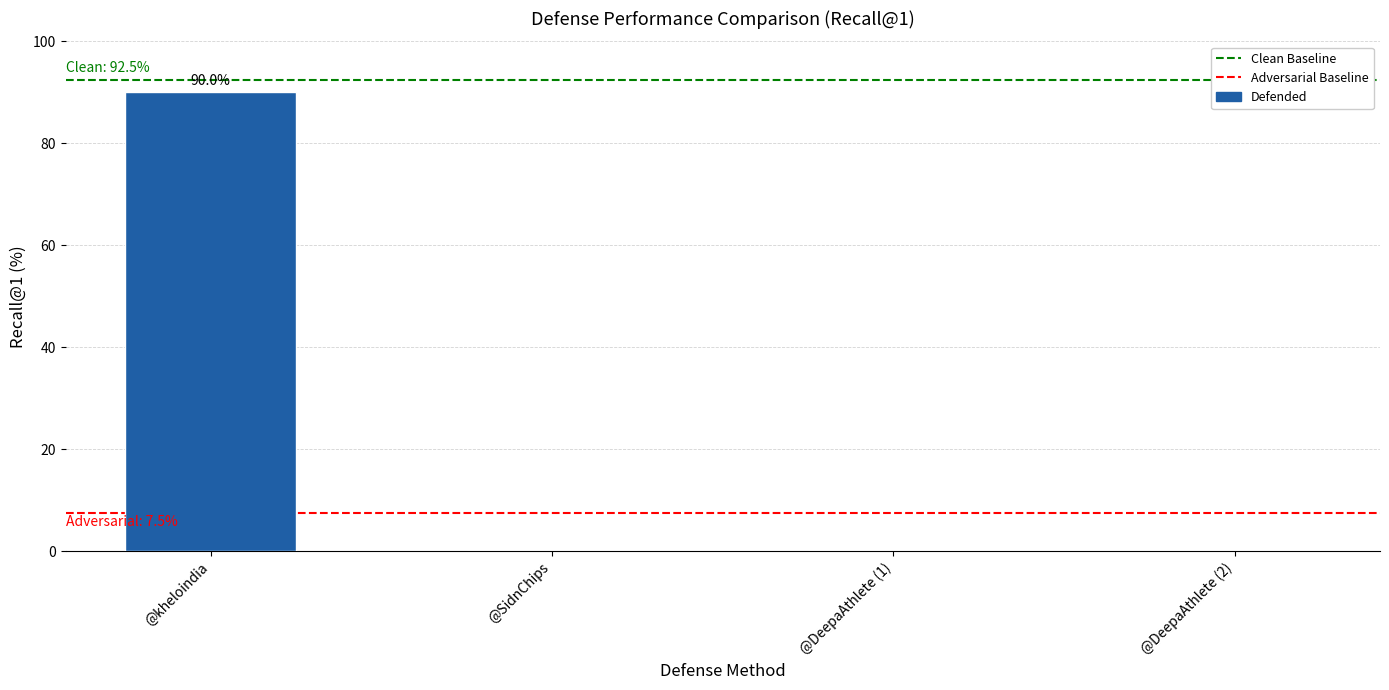

Between @kheloindia and @DeepaAthlete (1), which is larger?

@kheloindia